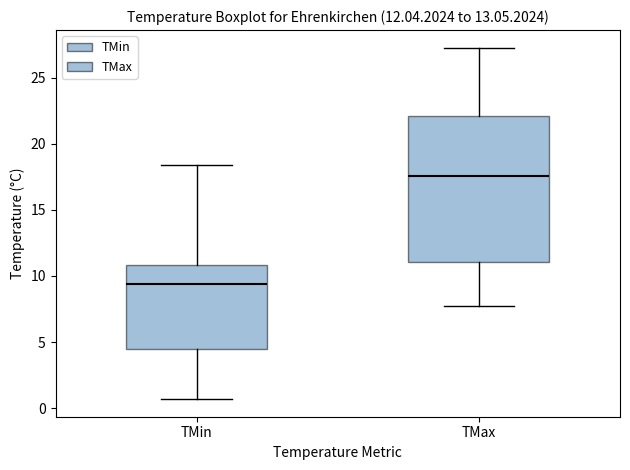

Where does the upper whisker of the box for TMax end on the y-axis? The values are not printed on the chart, so give them approximately, as read against the axis.

27.5